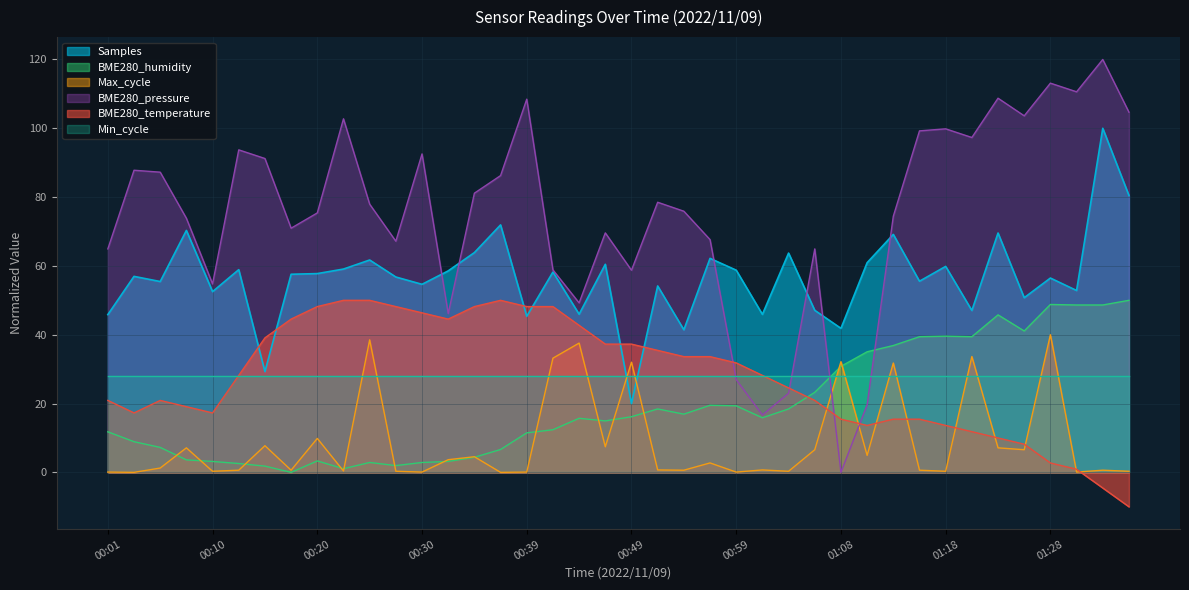

What is the average value of the Max_cycle series?

8.9